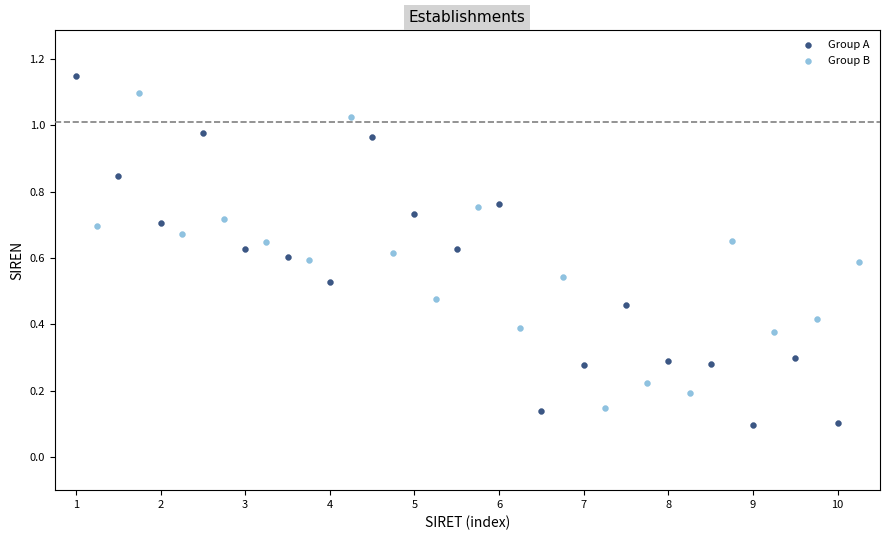

Which series has the widest spread of Y values?

Group A